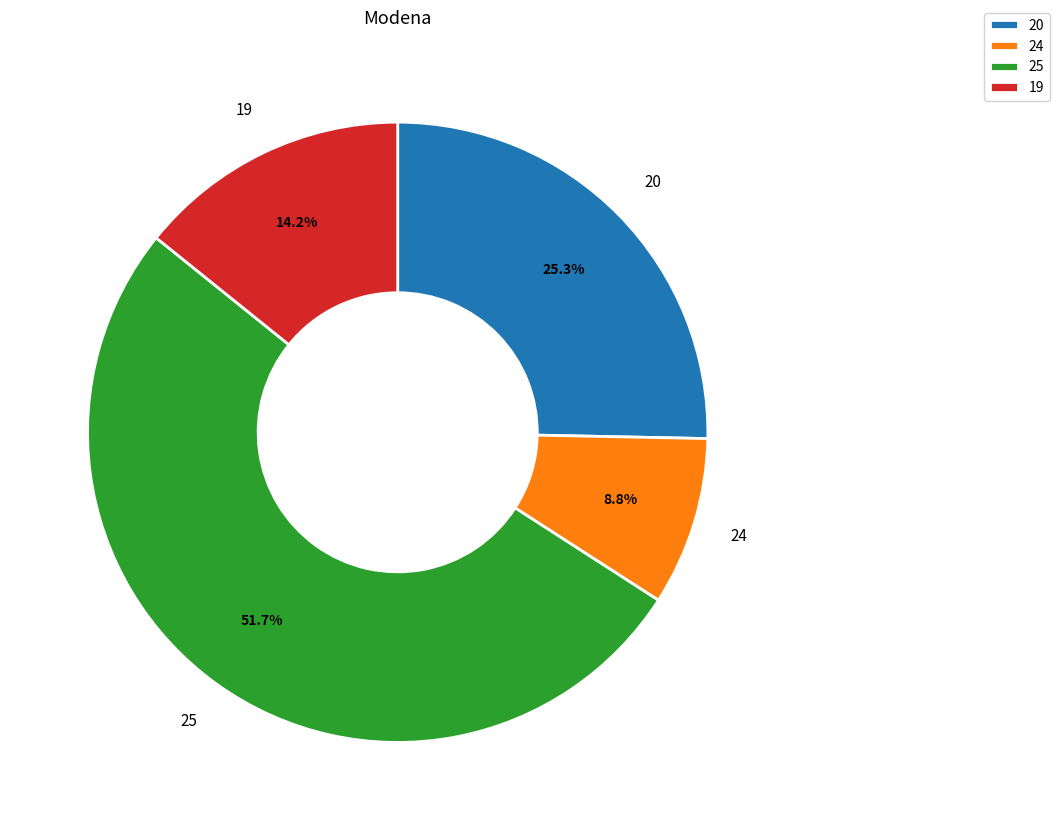

Is there a majority slice in this chart?

Yes